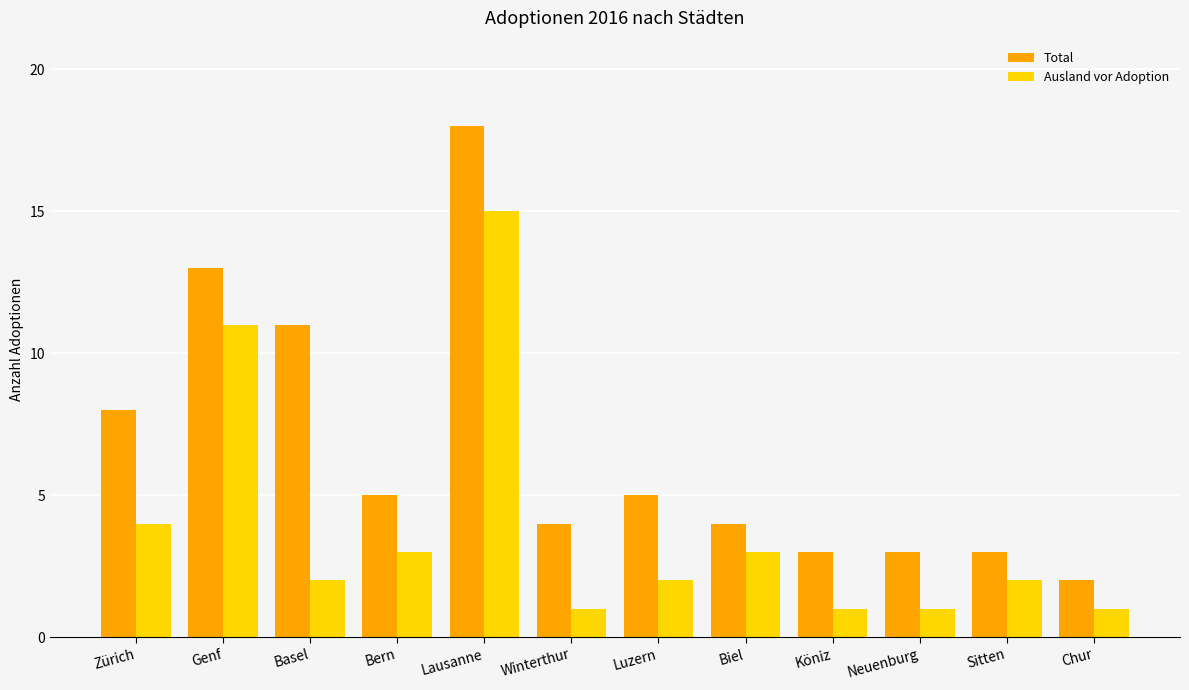

Count the number of categories in the chart.

12